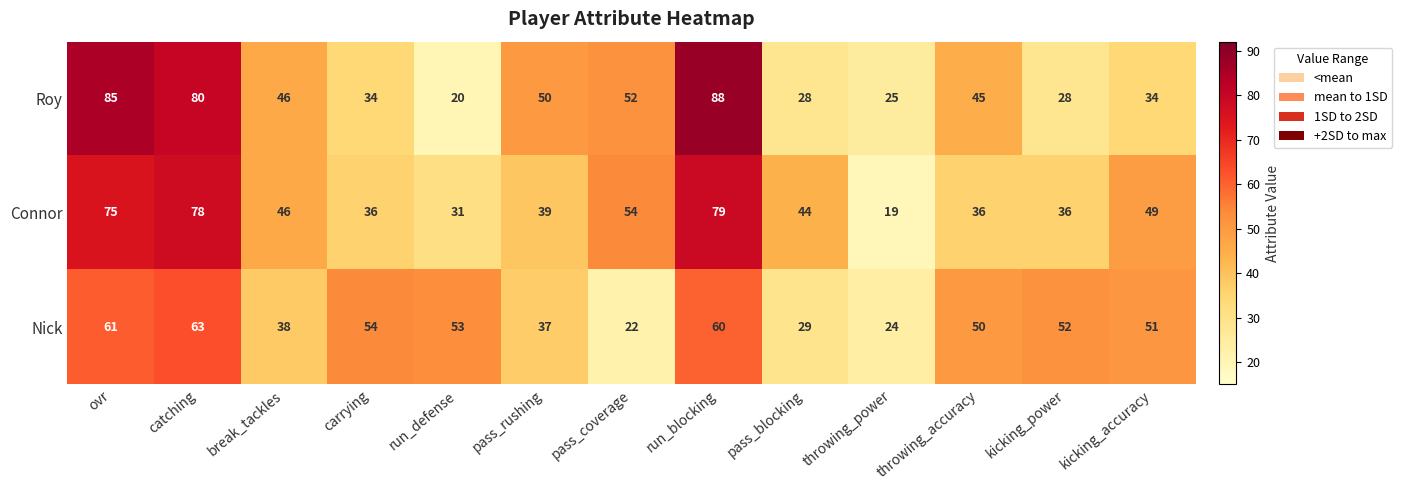

Rank the series at run_defense from lowest to highest value.

Roy, Connor, Nick